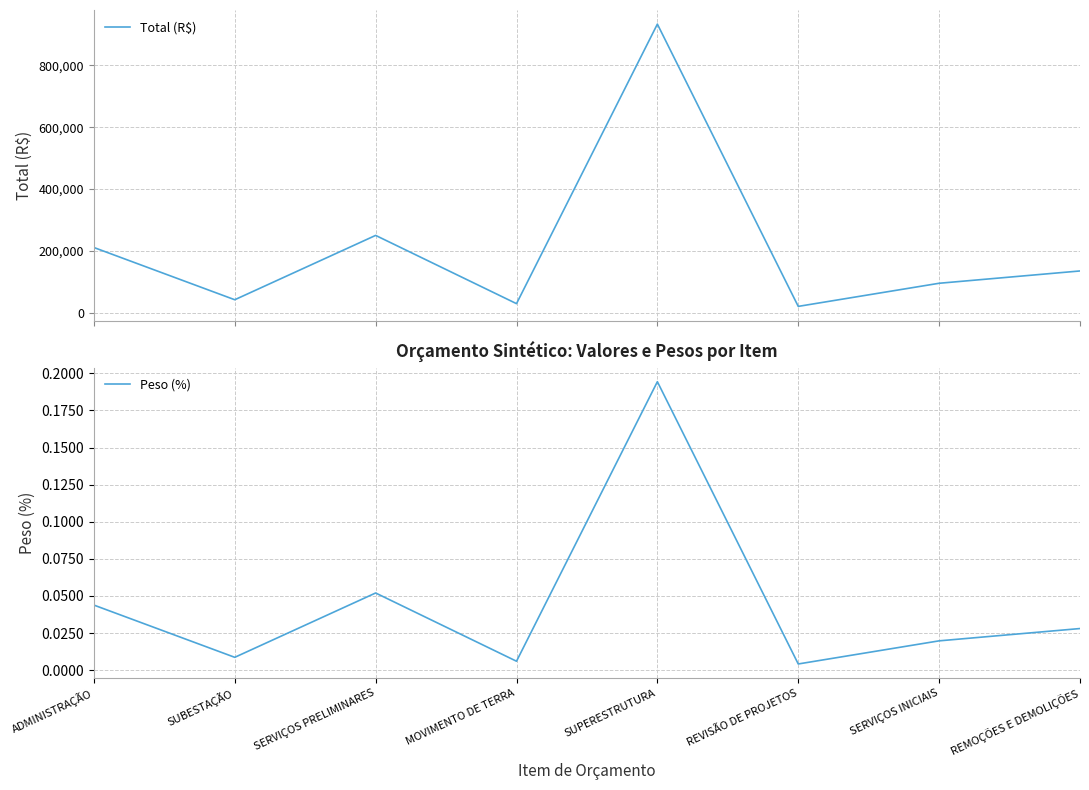

Read the Total (R$) value at ADMINISTRAÇÃO.

210671.8